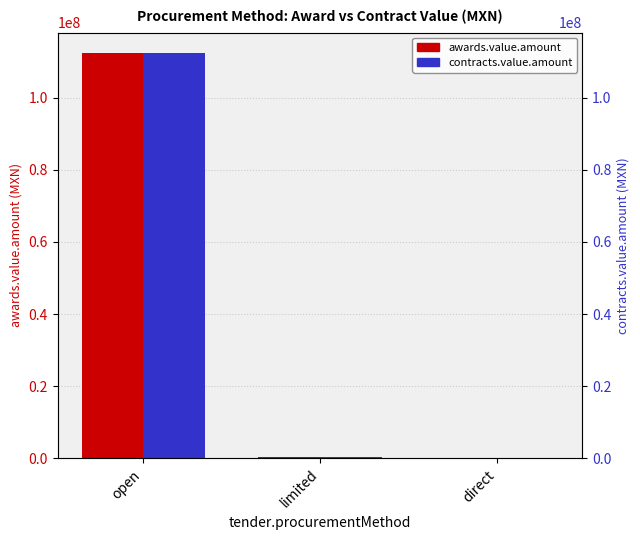

What is the sum of all awards.value.amount values?

112911988.7